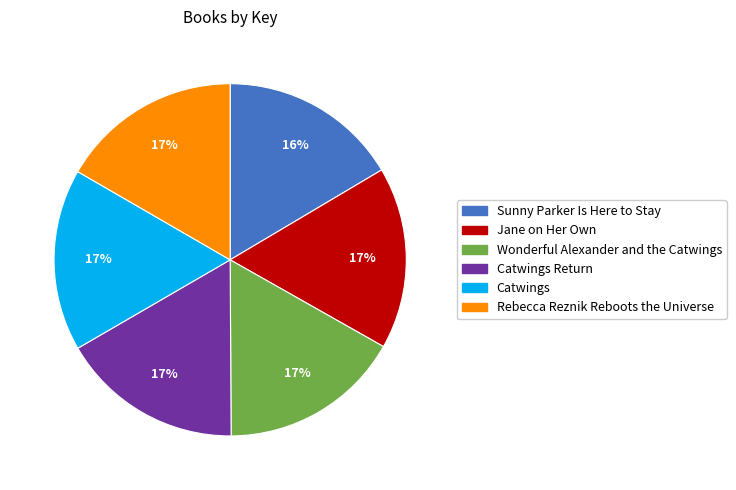

To the nearest percent, what is the average slice percentage?

17%